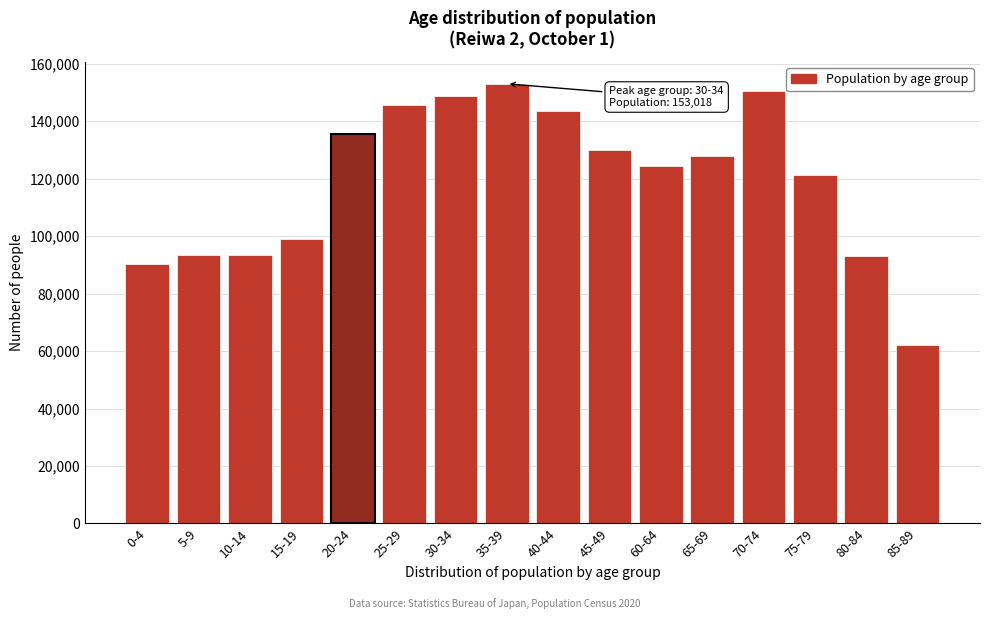

What is the greatest value displayed?

153018